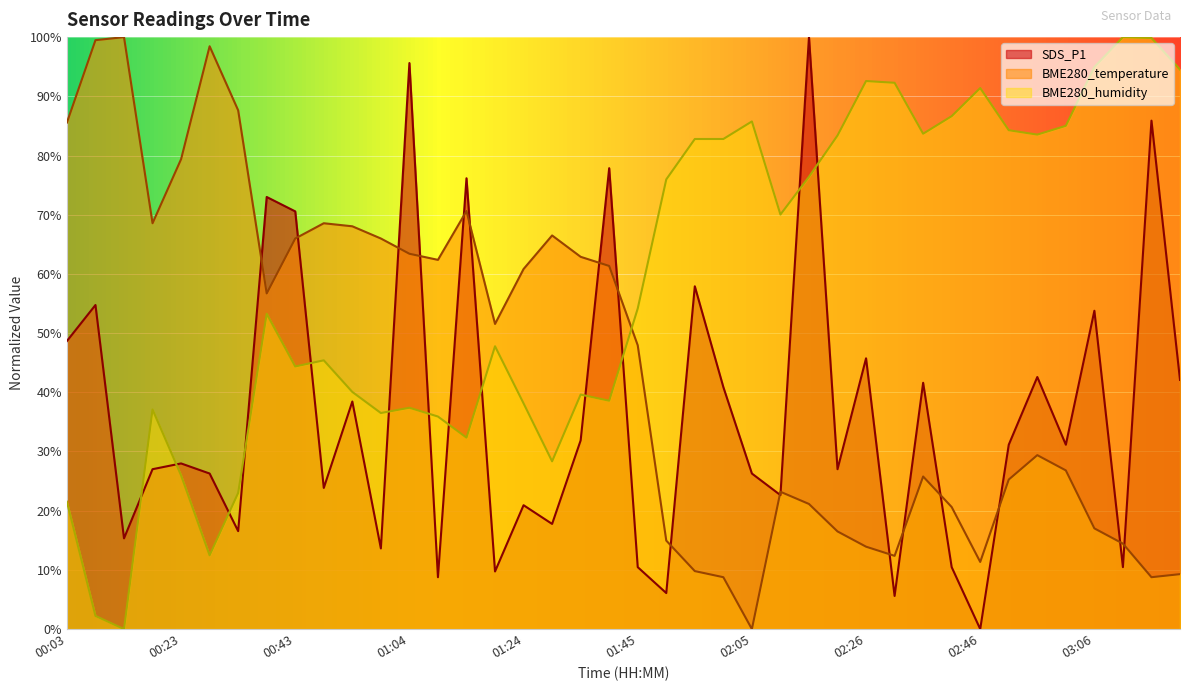

Rank the series at 02:41 from highest to lowest value.

BME280_humidity, BME280_temperature, SDS_P1